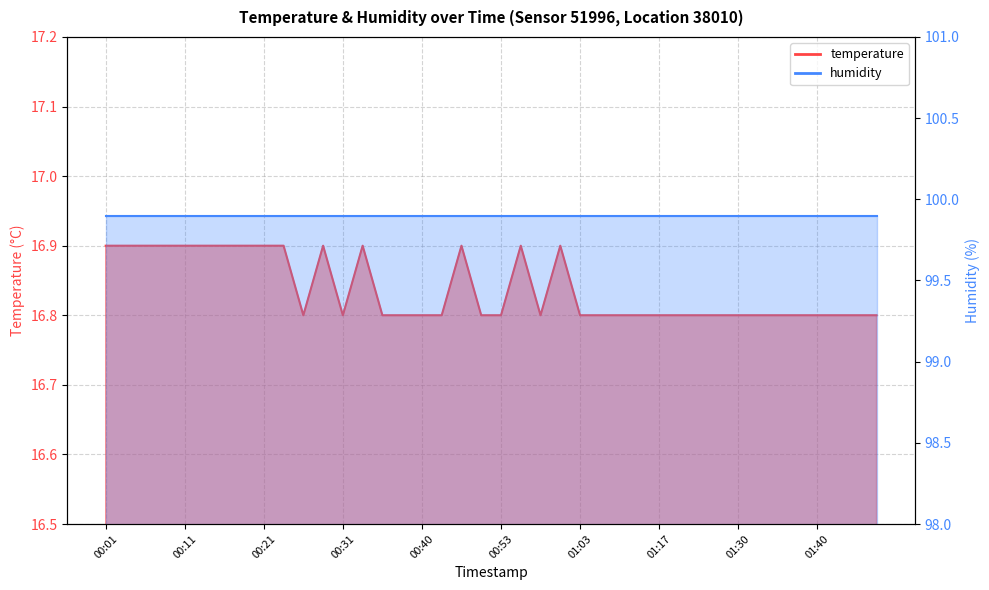

Reading left to right, transcribe all the data shown in this chart.

16.9	16.9	16.9	16.9	16.9	16.9	16.9	16.9	16.9	16.9	16.8	16.9	16.8	16.9	16.8	16.8	16.8	16.8	16.9	16.8	16.8	16.9	16.8	16.9	16.8	16.8	16.8	16.8	16.8	16.8	16.8	16.8	16.8	16.8	16.8	16.8	16.8	16.8	16.8	16.8